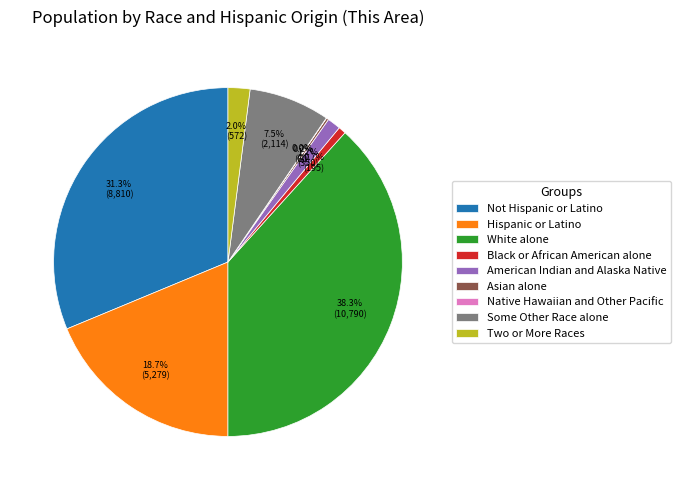

What percentage is NOT represented by White alone?

61.7%